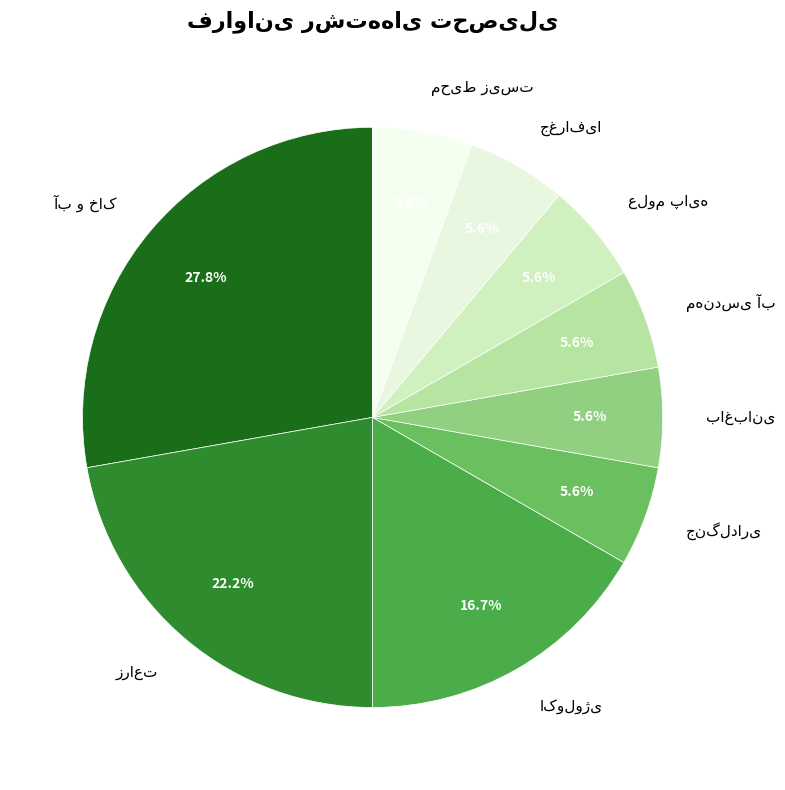

Does any single category account for the majority?

No